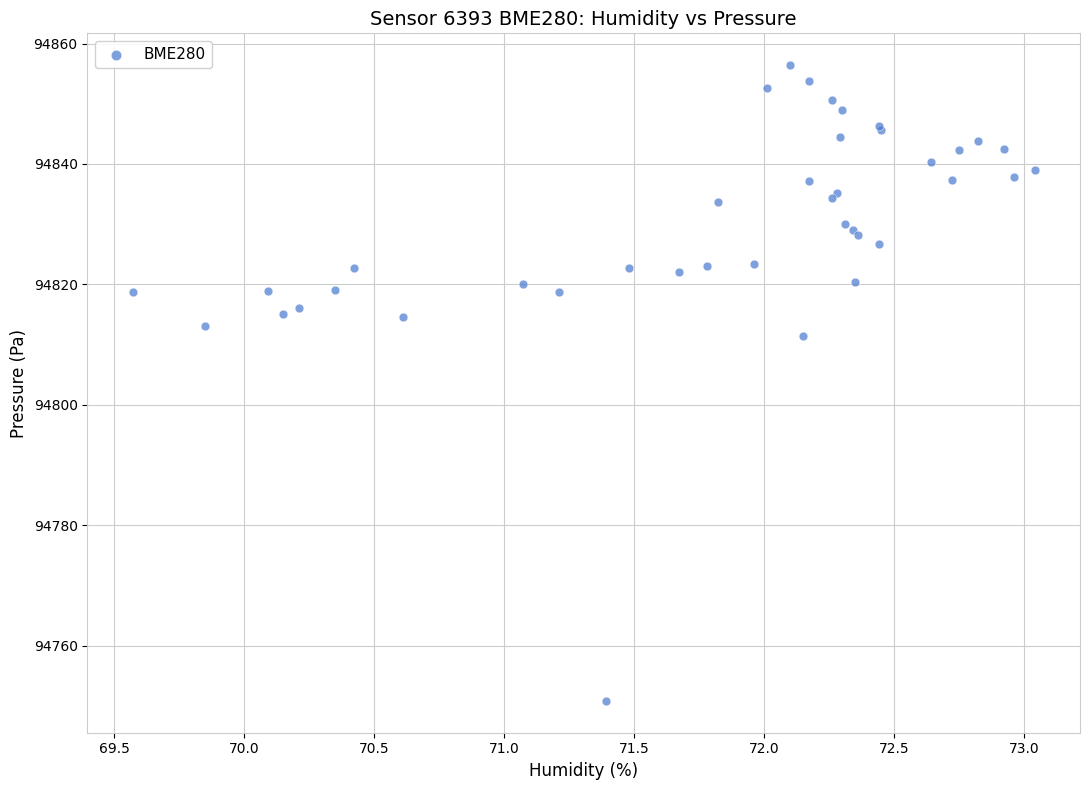

What Y value in the scatter plot is closest to 94803?

94811.3